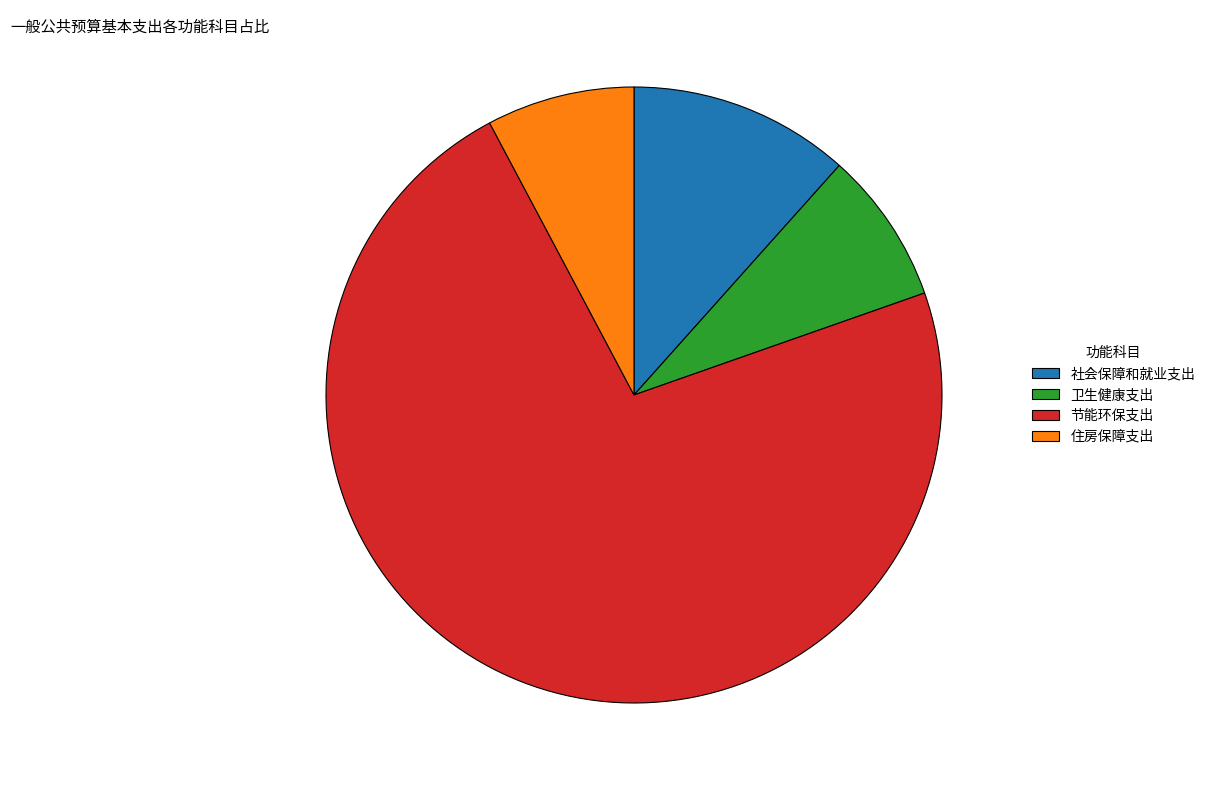

Is 节能环保支出 the majority of the pie?

Yes